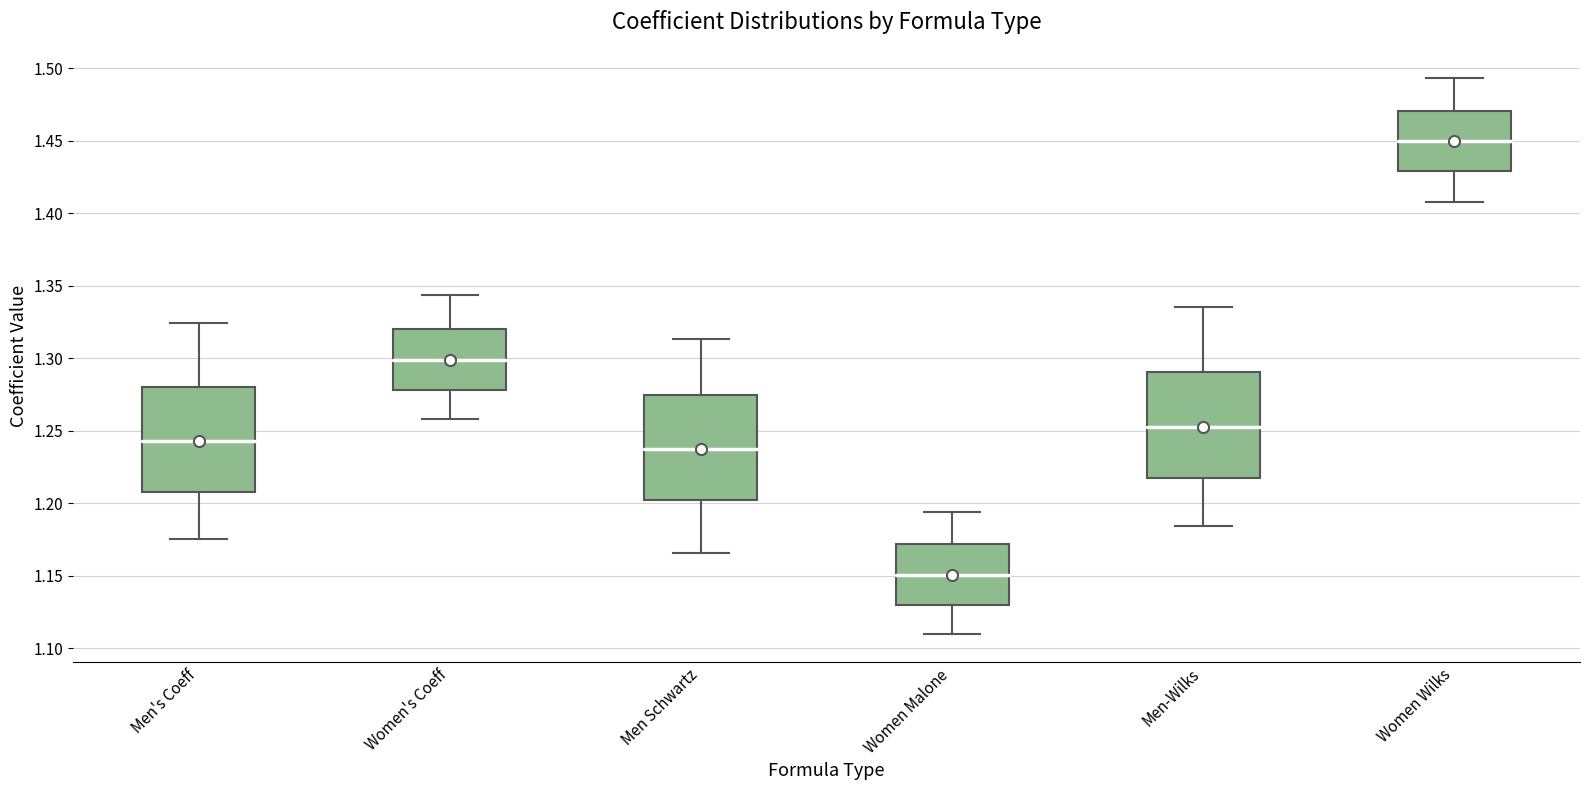

Which box has the lowest median line?

Women Malone